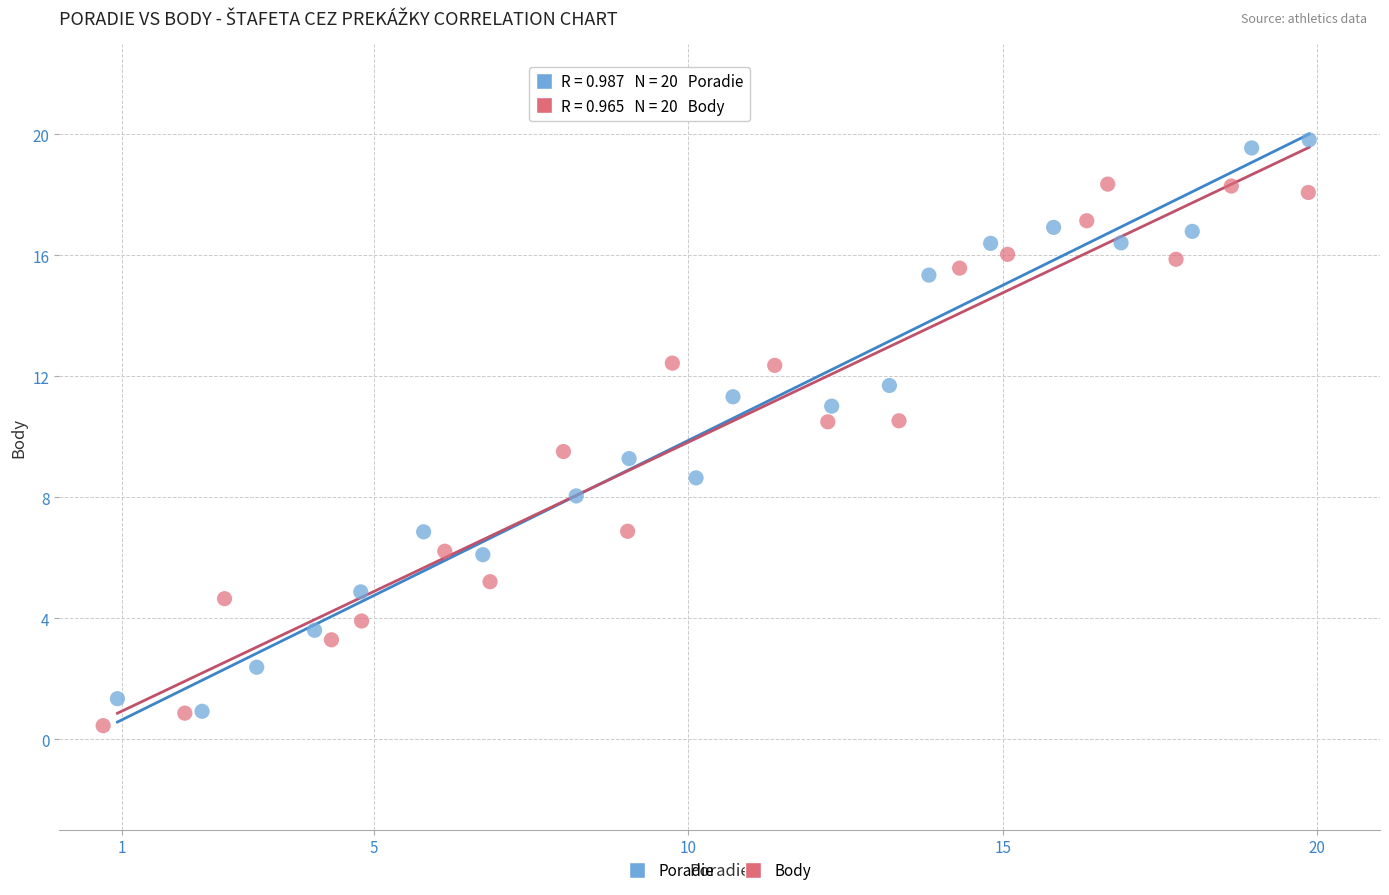

What are all the series names shown in the legend?

Poradie, Body